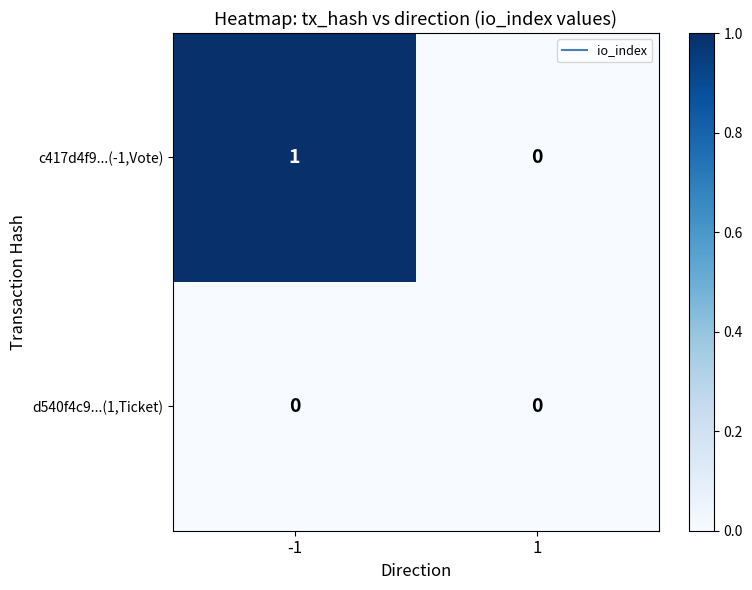

Rank the series by their maximum value, from lowest to highest.

d540f4c9...(1,Ticket), c417d4f9...(-1,Vote)